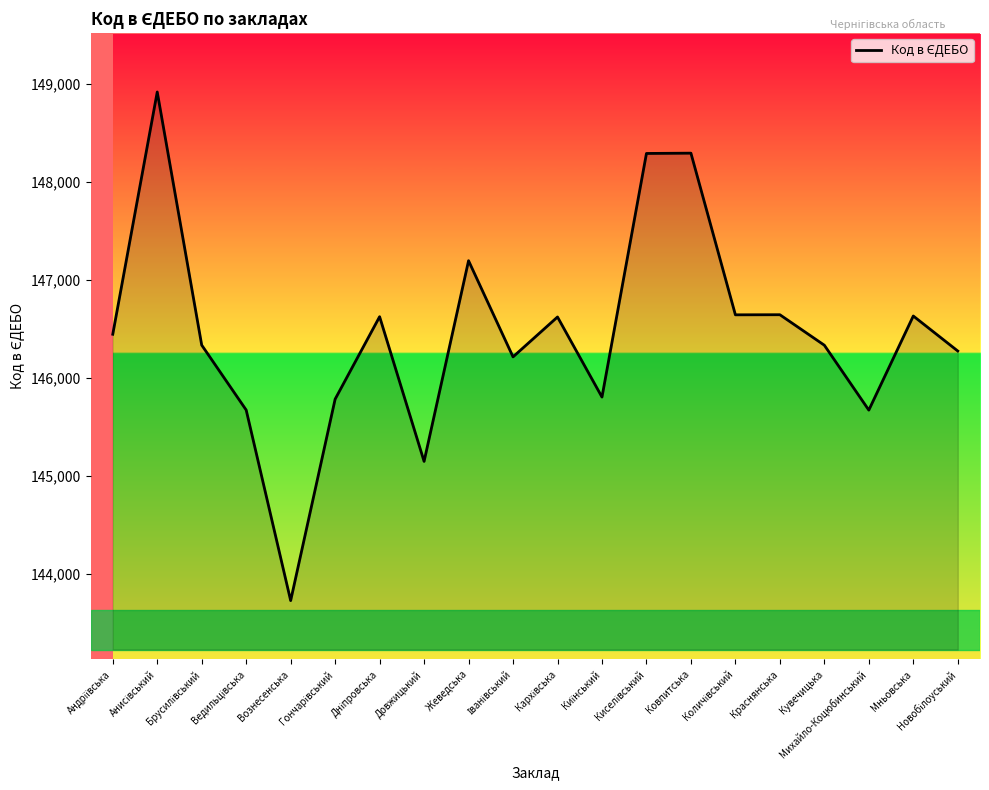

What is the difference between the maximum and minimum values?

5188